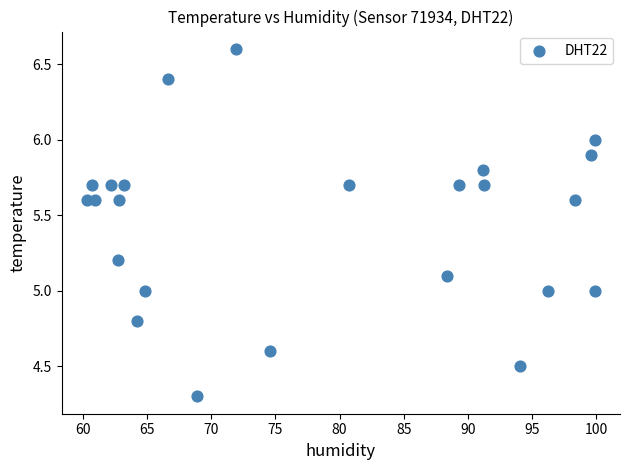

What is the range of Y values (max minus min)?

2.3